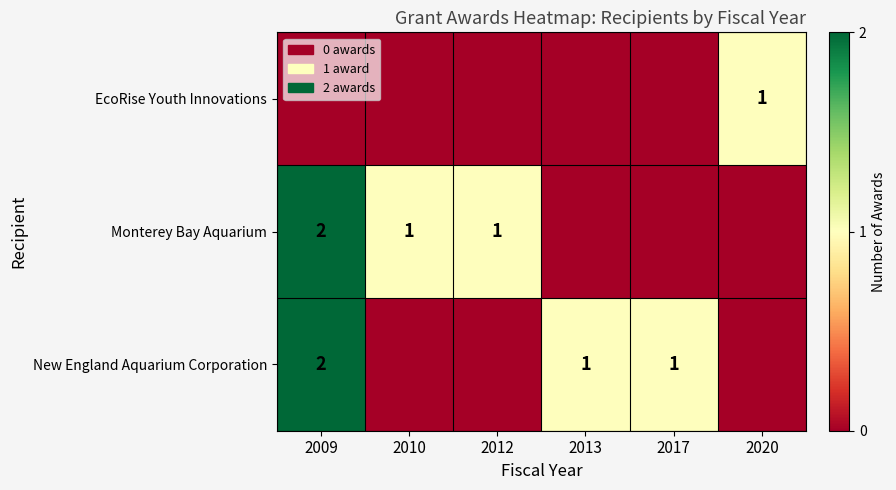

The New England Aquarium Corporation series shows 2 at 2009. True or false?

True